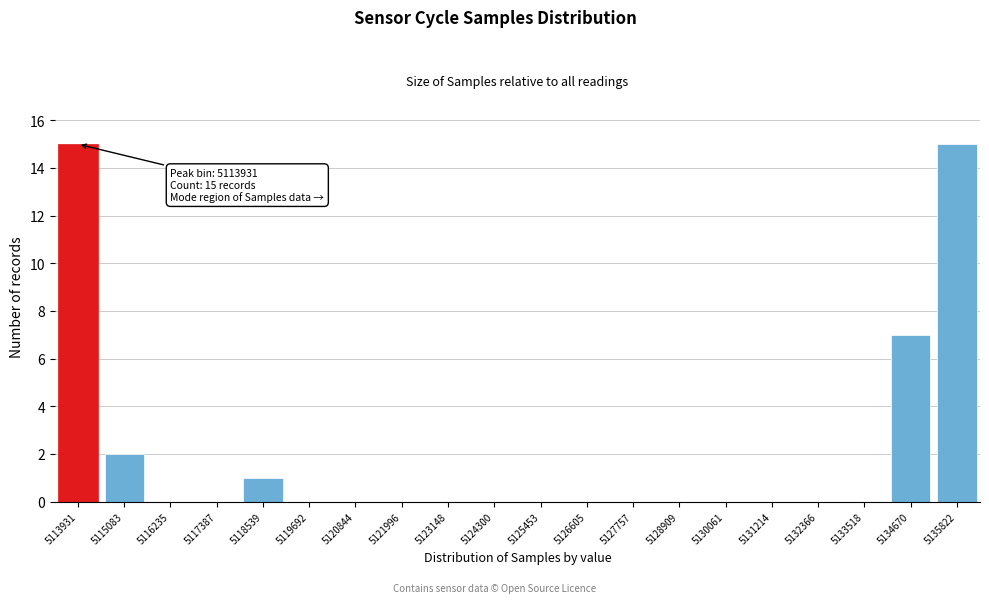

Reading left to right, transcribe all the data shown in this chart.

5113931=15	5115083=2	5116235=0	5117387=0	5118539=1	5119692=0	5120844=0	5121996=0	5123148=0	5124300=0	5125453=0	5126605=0	5127757=0	5128909=0	5130061=0	5131214=0	5132366=0	5133518=0	5134670=7	5135822=15